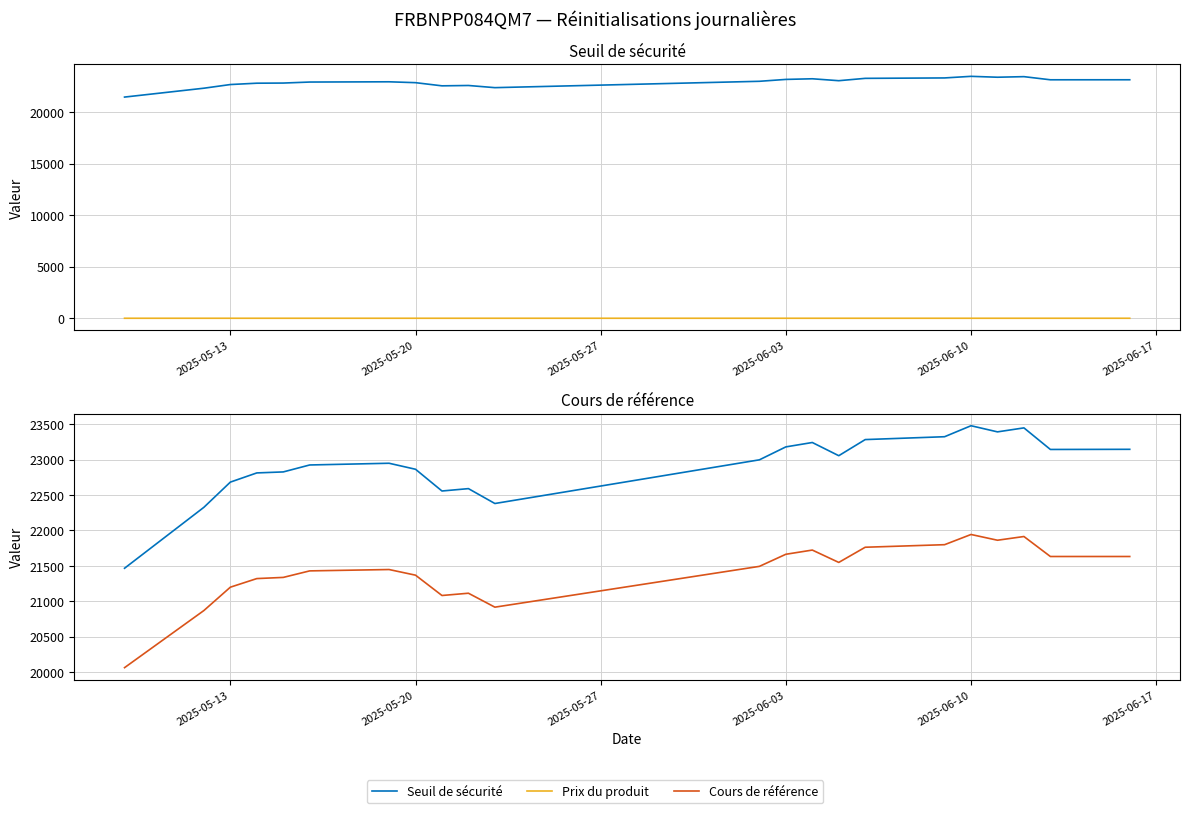

Does the chart have visible grid lines?

Yes